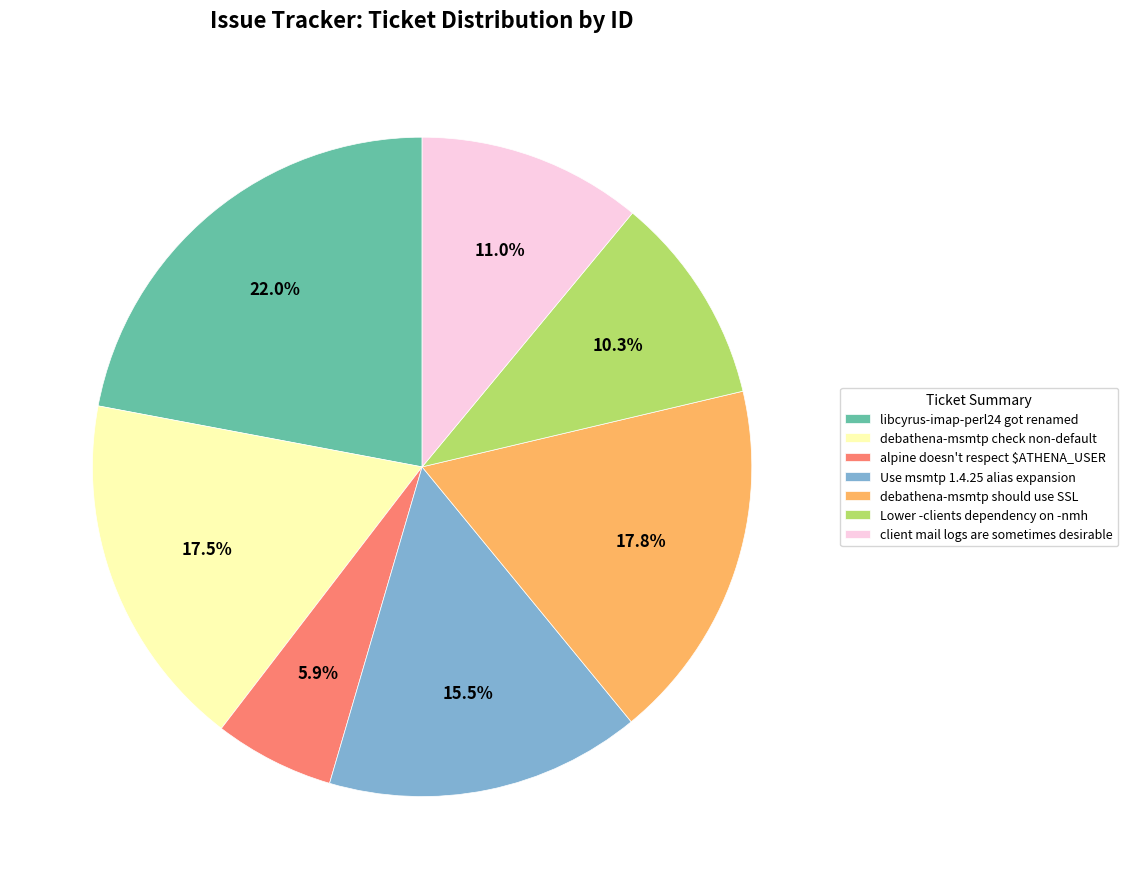

To the nearest percent, what is the difference between the largest and smallest slice percentages?

16%